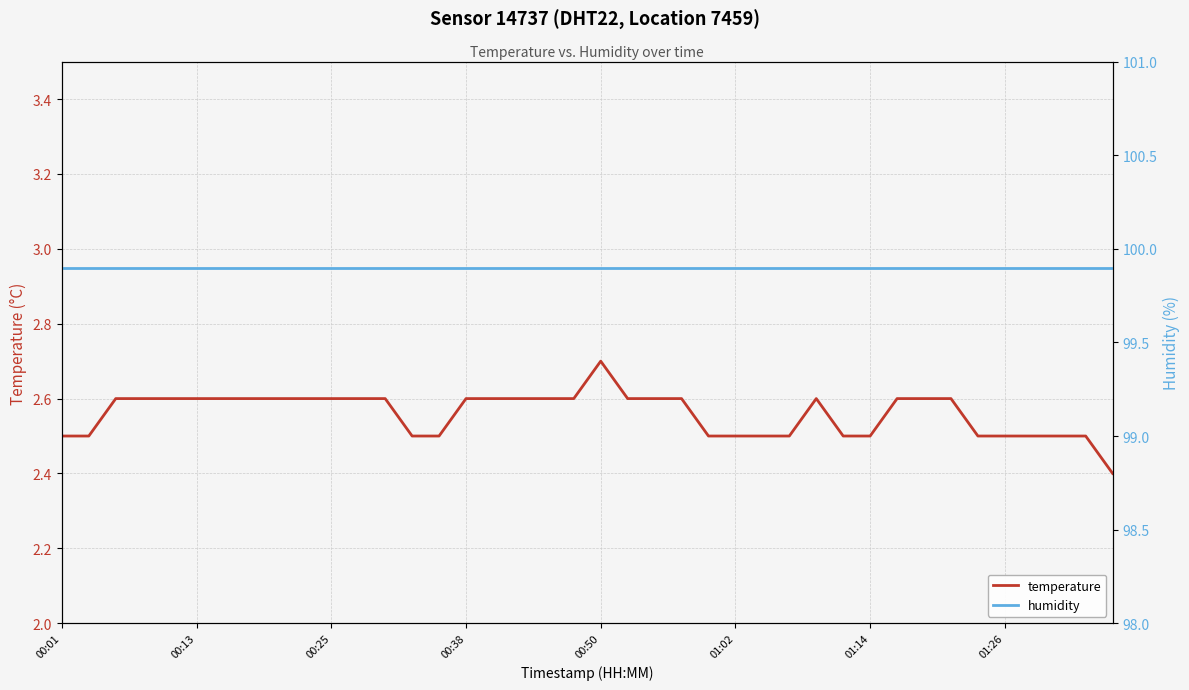

Count the number of data series in this chart.

2